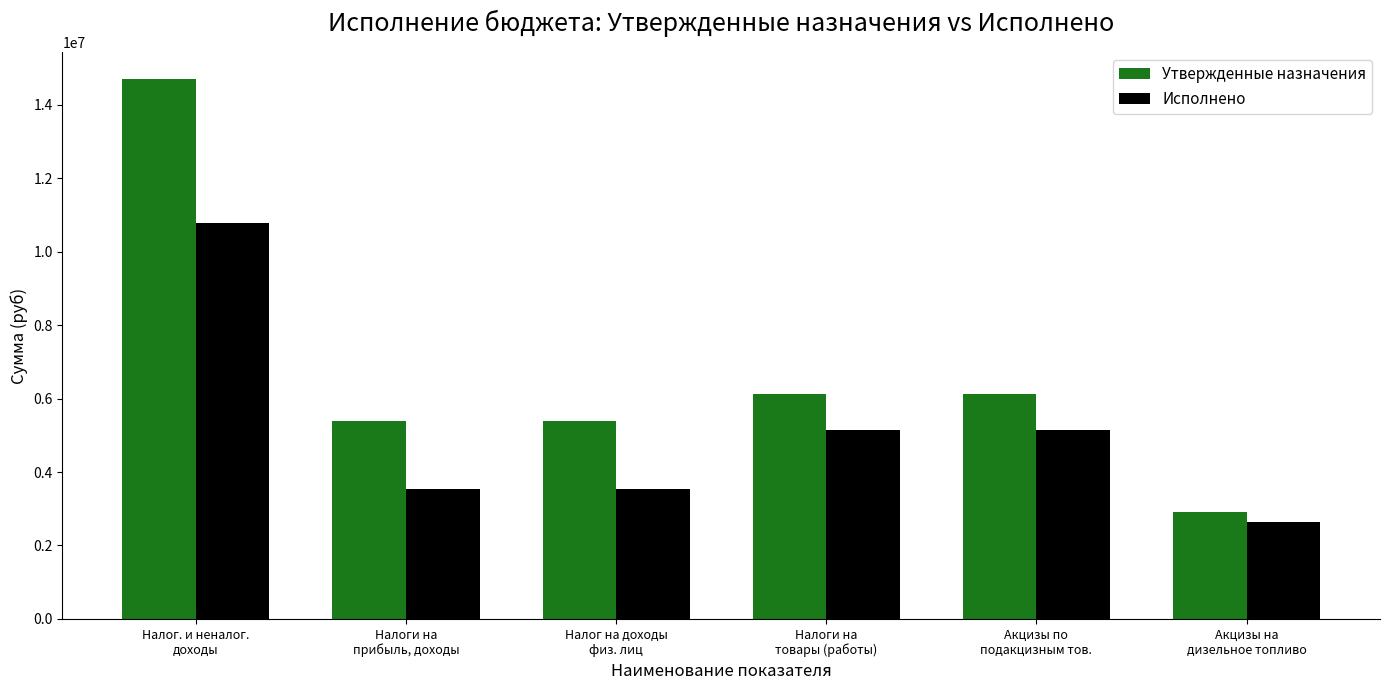

List the series in order of their overall mean, lowest first.

Исполнено, Утвержденные назначения